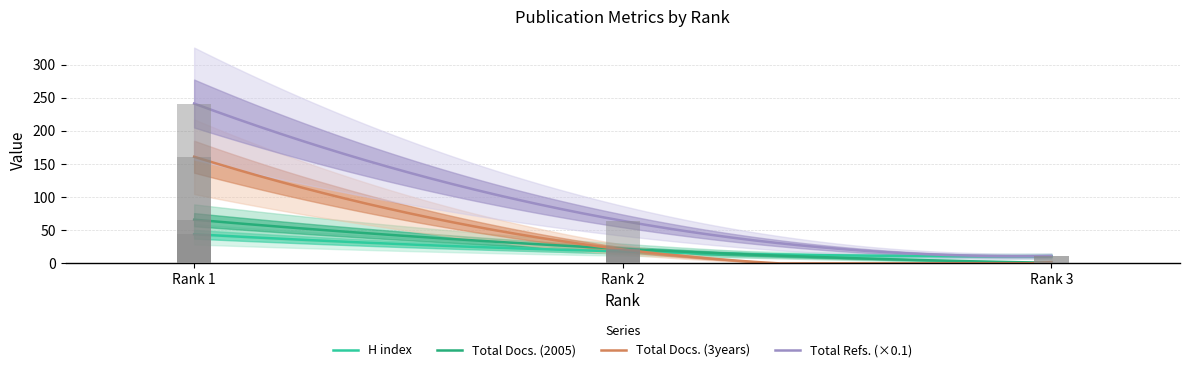

What is the value of the Total Refs. bar at the 2nd from the left?

64.2